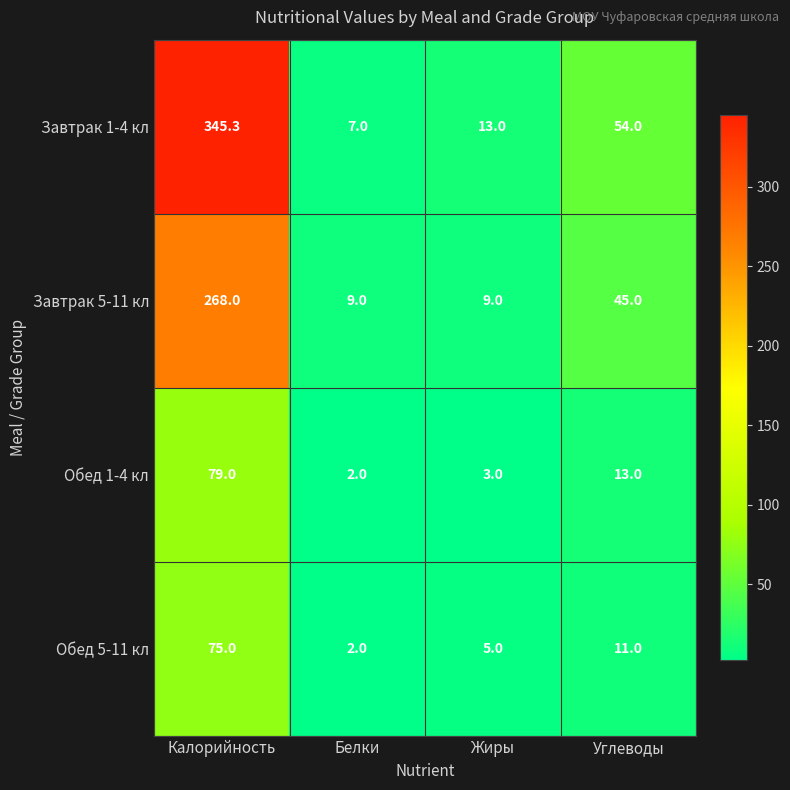

What is the sum of all Завтрак 1-4 кл values?

419.3